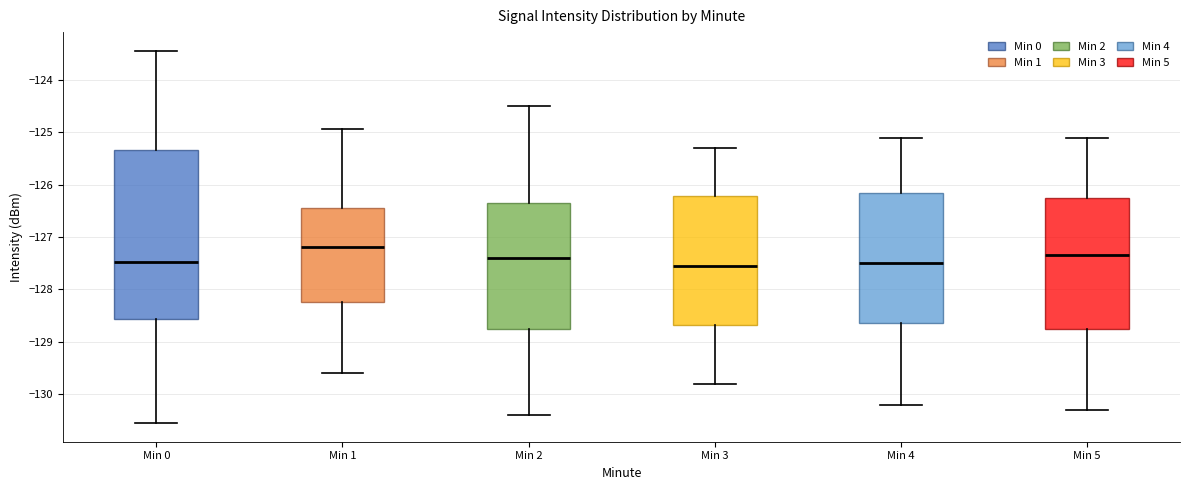

Which box is the tallest, from its lower edge to its upper edge?

Min 0